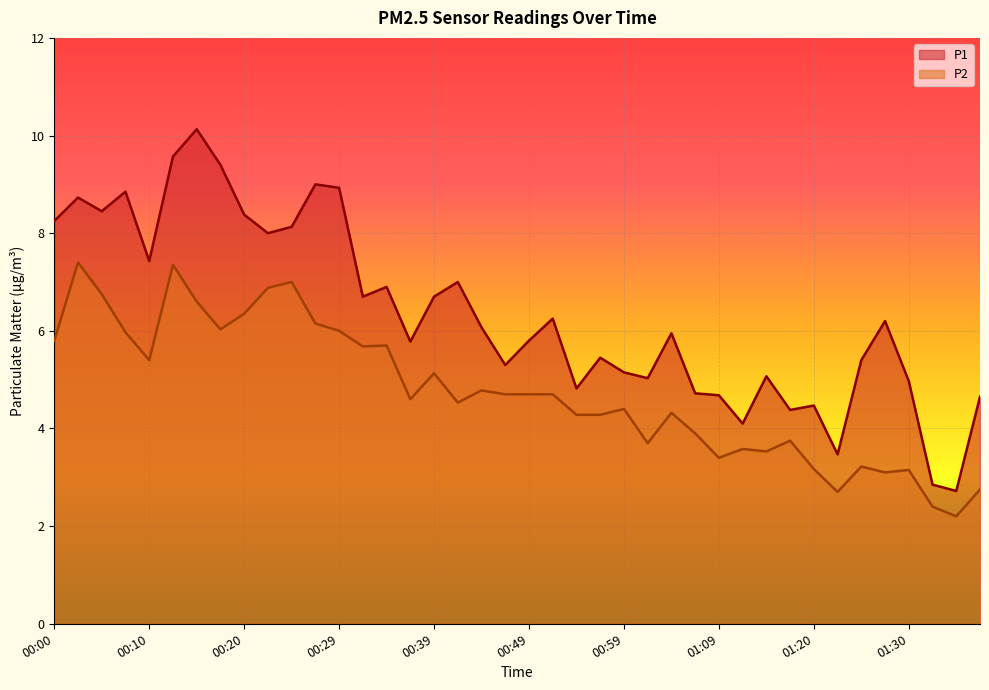

Between 01:42 and 00:32, which is larger?

00:32